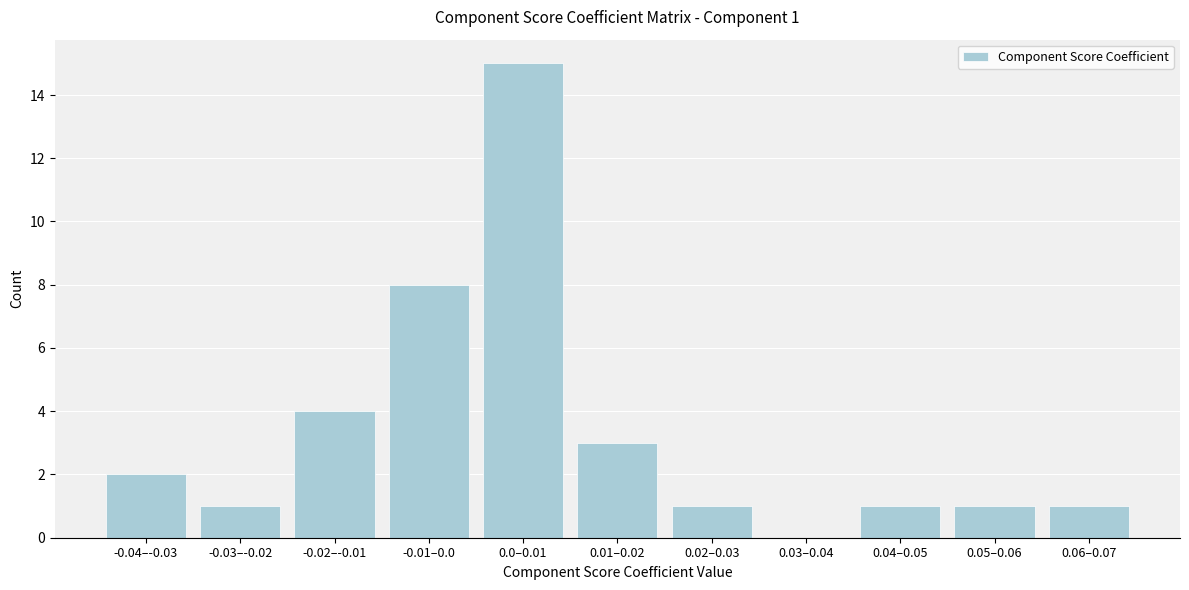

Reading left to right, what are all the values shown in this chart?

-0.04–-0.03=2	-0.03–-0.02=1	-0.02–-0.01=4	-0.01–0.0=8	0.0–0.01=15	0.01–0.02=3	0.02–0.03=1	0.03–0.04=0	0.04–0.05=1	0.05–0.06=1	0.06–0.07=1